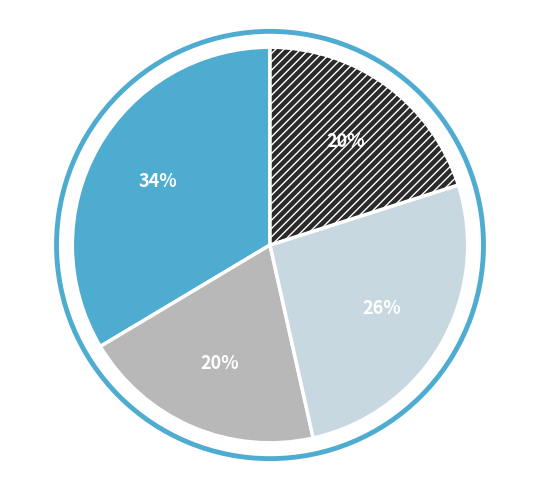

To the nearest percent, what is the average slice percentage?

25%